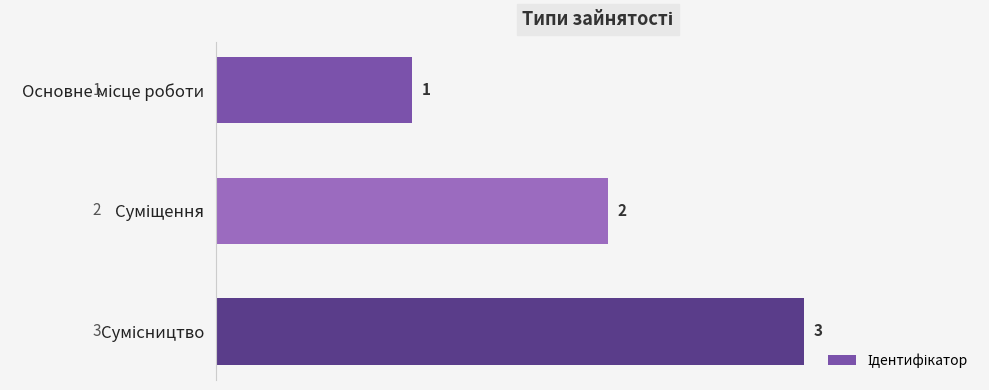

What is the sum of all values?

6